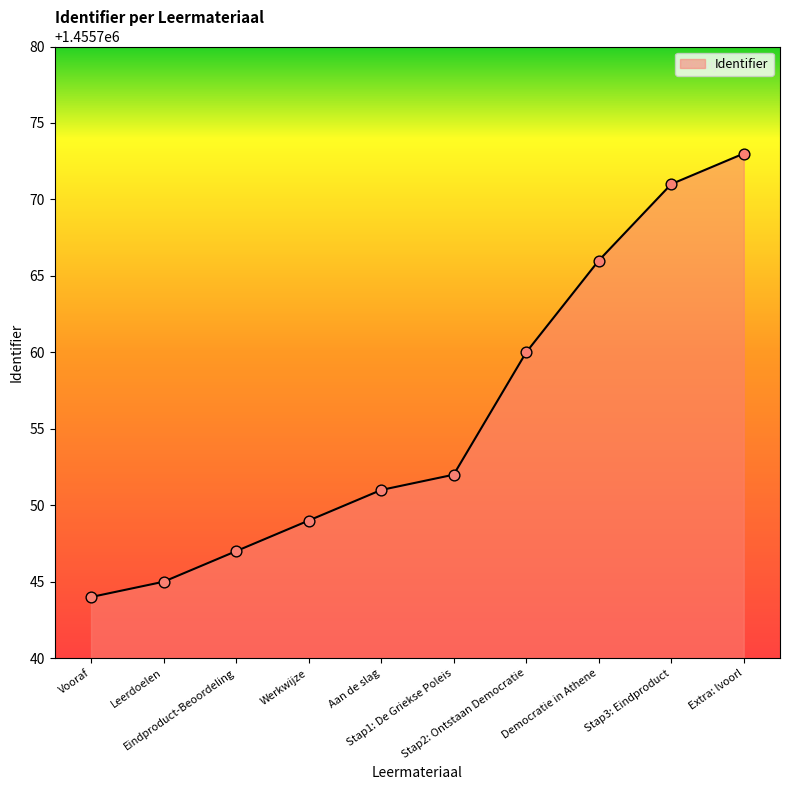

What is the change in value from Leerdoelen to Extra: lvoorl?

+28